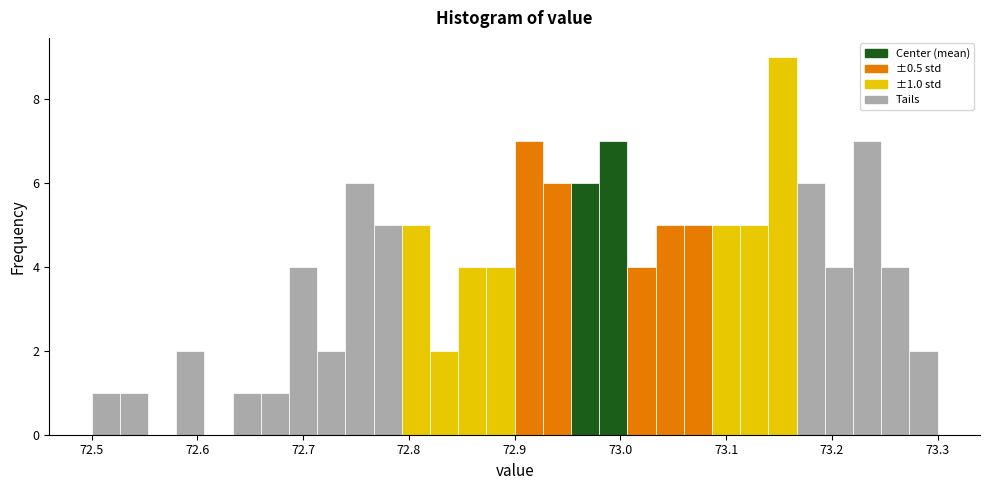

Around what value on the x-axis is the tallest bar? Give the approximate position of its centre, as read against the axis.

73.15